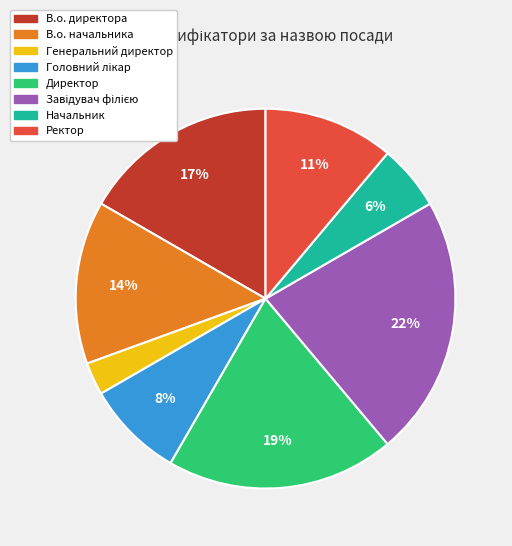

How many segments does this pie chart have?

8